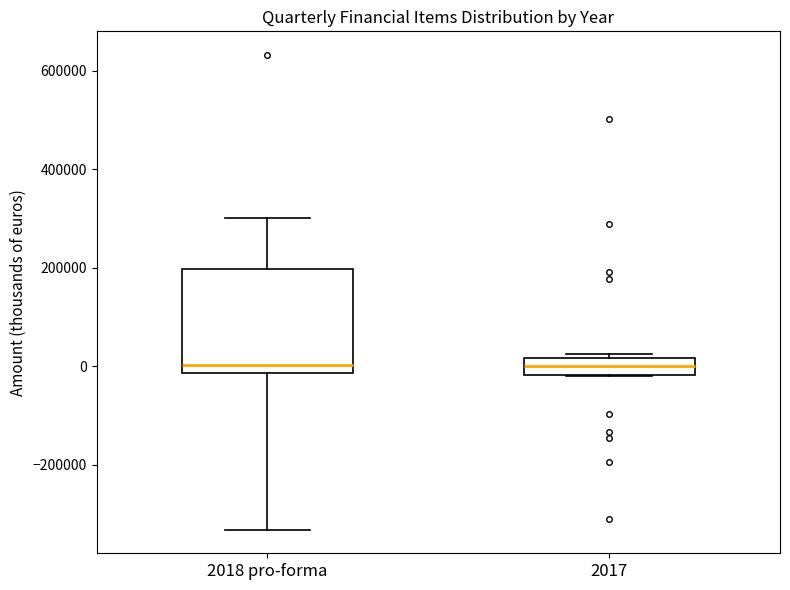

Where does the median line of the box for 2018 pro-forma sit on the y-axis? The values are not printed on the chart, so give them approximately, as read against the axis.

0